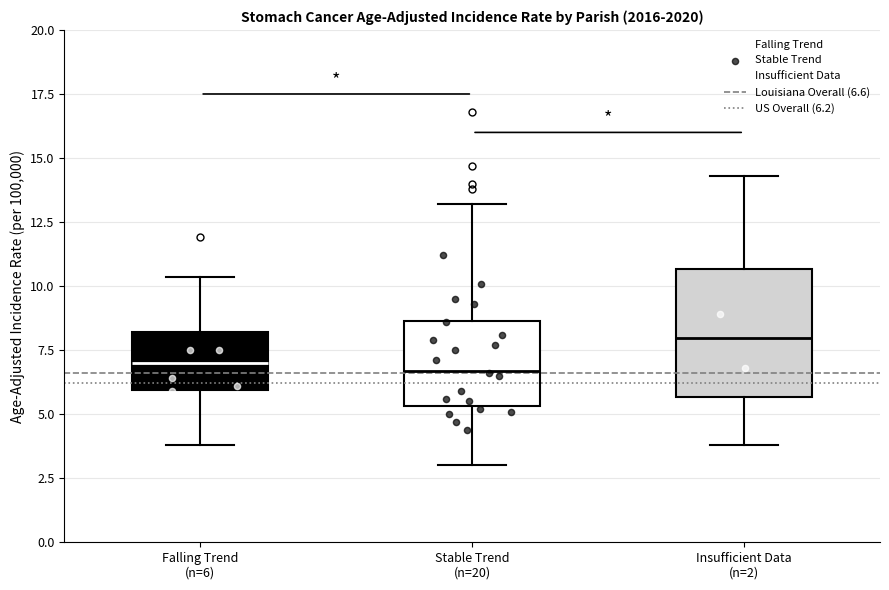

Reading left to right, transcribe this box plot: for each box, give where its median line is, the range the box spans, and where its two whiskers end, as read against the y-axis. The values are not printed on the chart, so give them approximately, as read against the axis.

Falling Trend (n=6): median 7.0, box 6.0 to 8.0, whiskers 4.0 to 10.5
Stable Trend (n=20): median 6.5, box 5.5 to 8.5, whiskers 3.0 to 13.0
Insufficient Data (n=2): median 8.0, box 5.5 to 10.5, whiskers 4.0 to 14.5